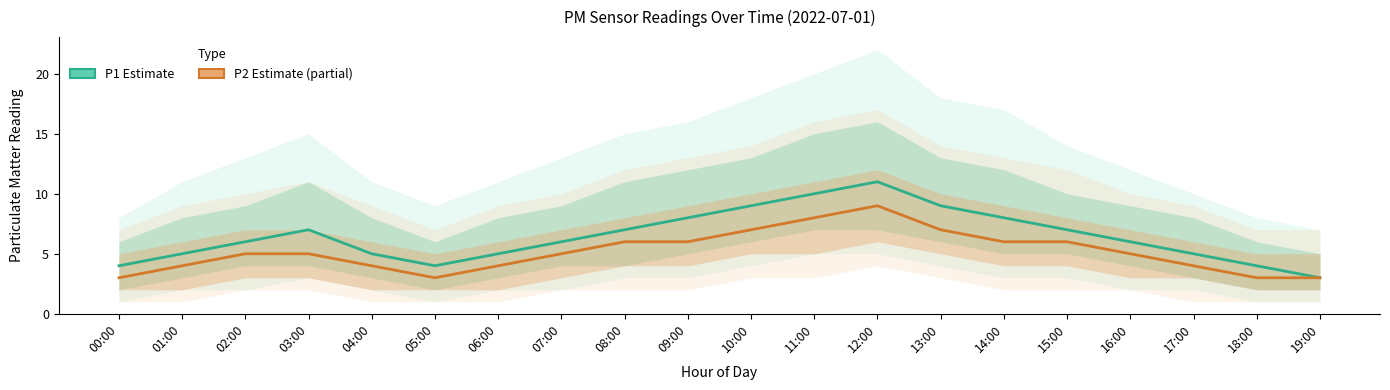

Is the value of P2 (Estimate based on partial data) at 08:00 greater than the value of P1 (Estimate) at 09:00?

No